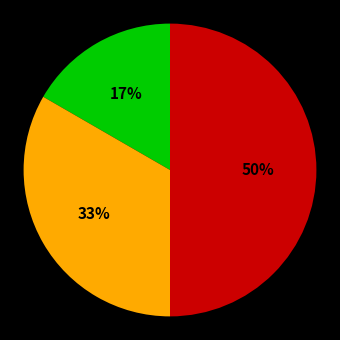

To the nearest percent, what is the average slice percentage?

33%